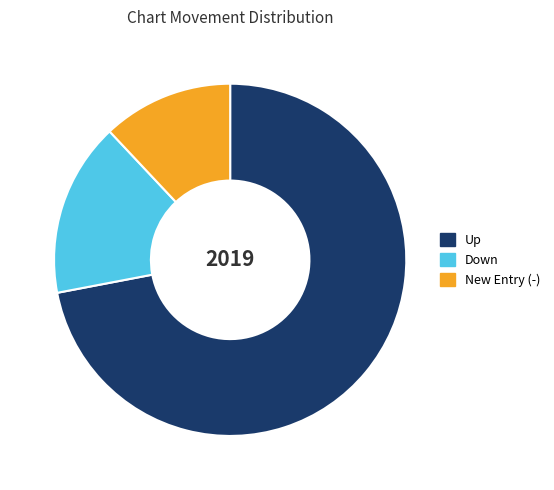

Is there any slice that represents more than half of the pie?

Yes